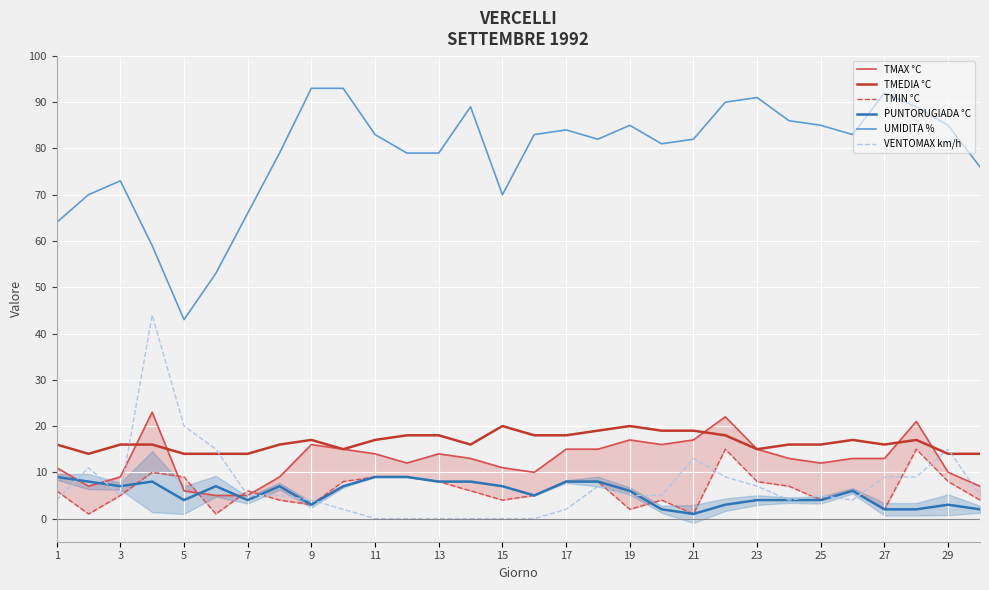

Which series has the largest range (max minus min)?

UMIDITA %